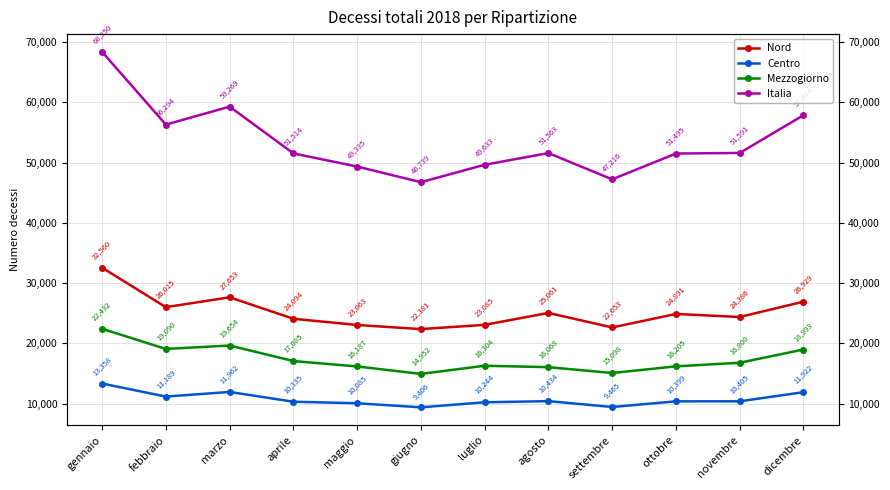

What is the label of the 3rd point from the right?

ottobre